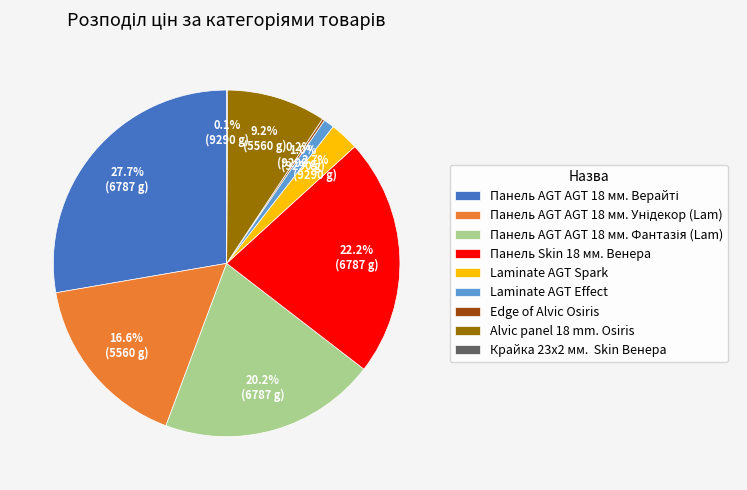

Is it true that Alvic panel 18 mm. Osiris is 2% of the pie?

False